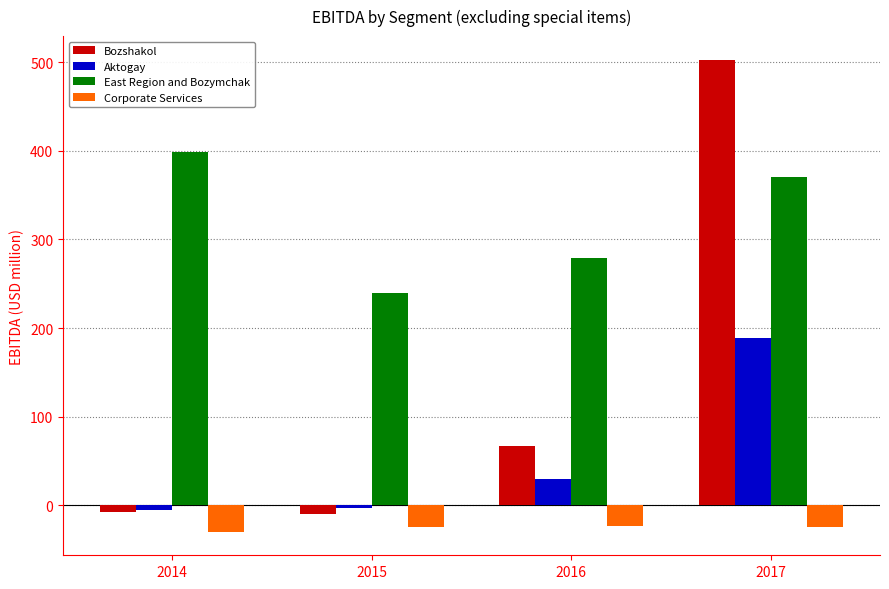

Is the value of Aktogay at 2017 greater than the value of Corporate Services at 2017?

Yes